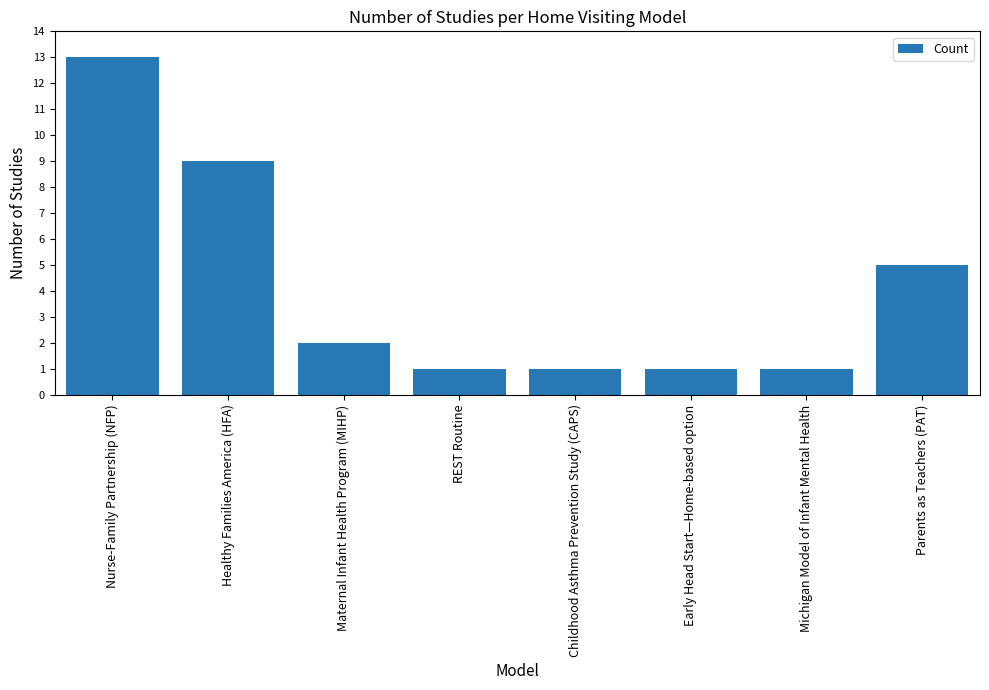

What position from the left is Michigan Model of Infant Mental Health?

7